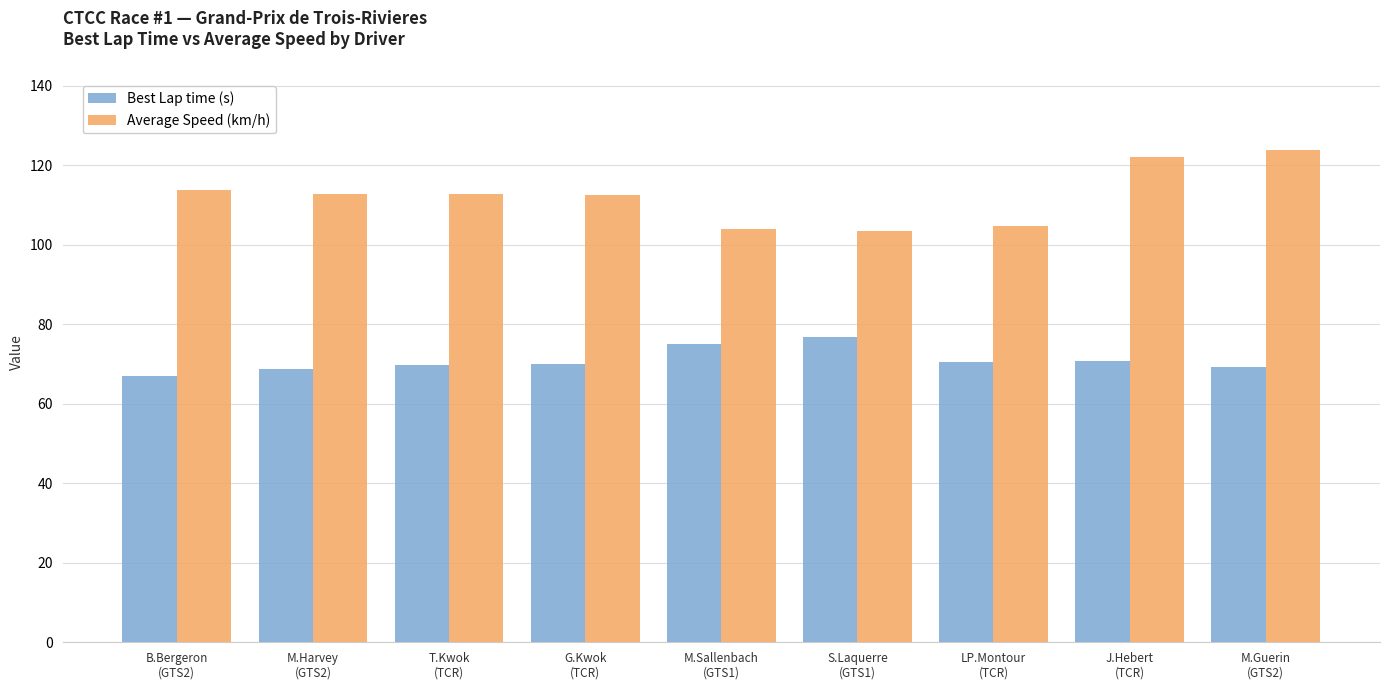

Which series has the widest spread of values?

Average Speed (km/h)